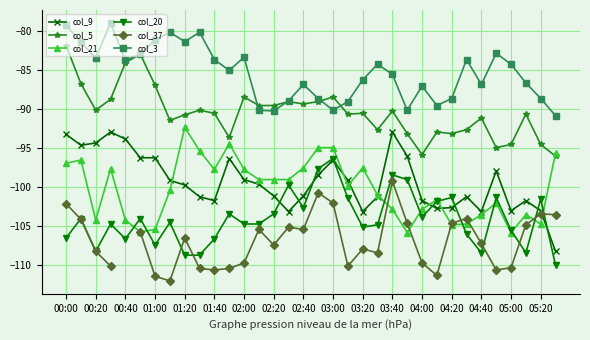

List the series in order of their peak value, lowest first.

col_37, col_20, col_9, col_21, col_5, col_3